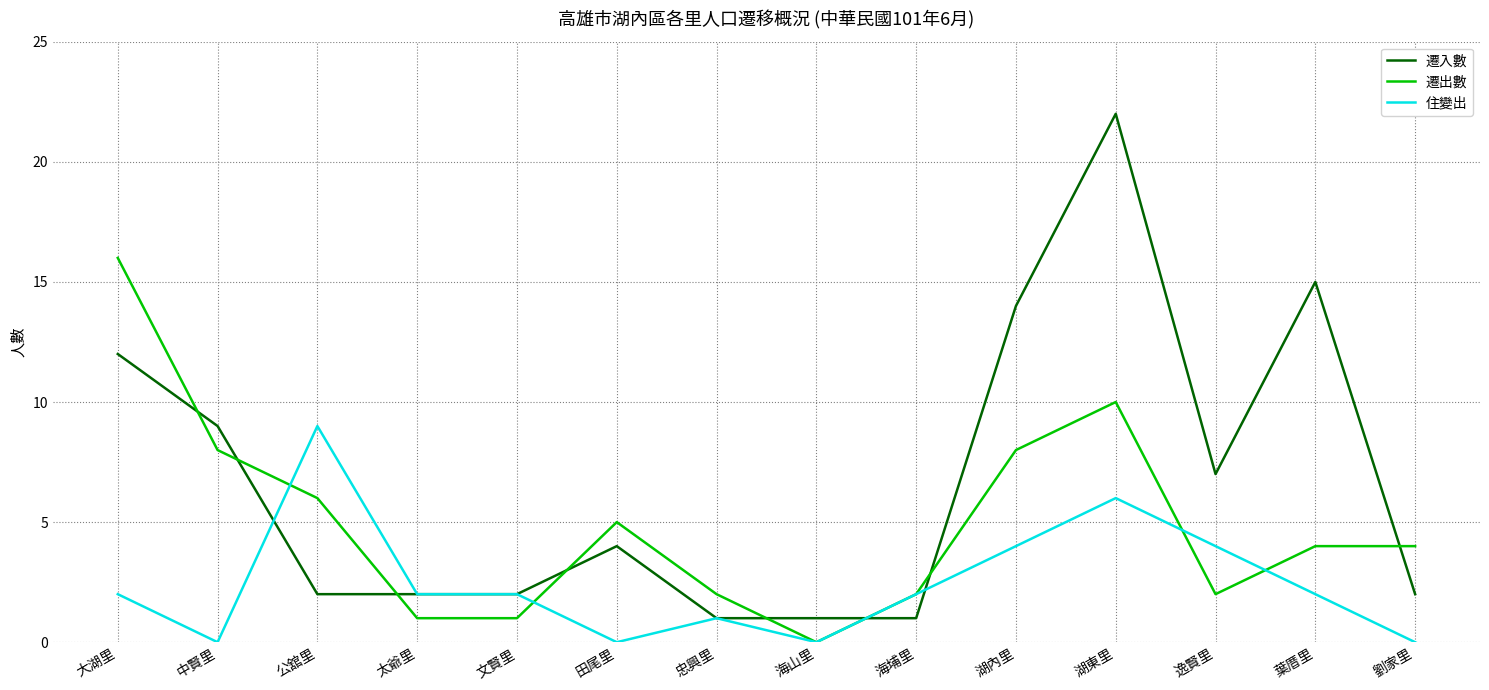

Count the number of data series in this chart.

3